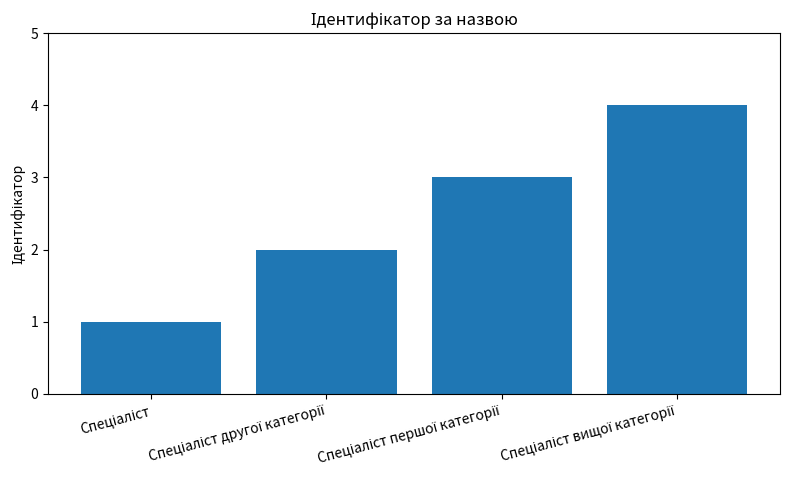

What is the maximum value shown in the chart?

4